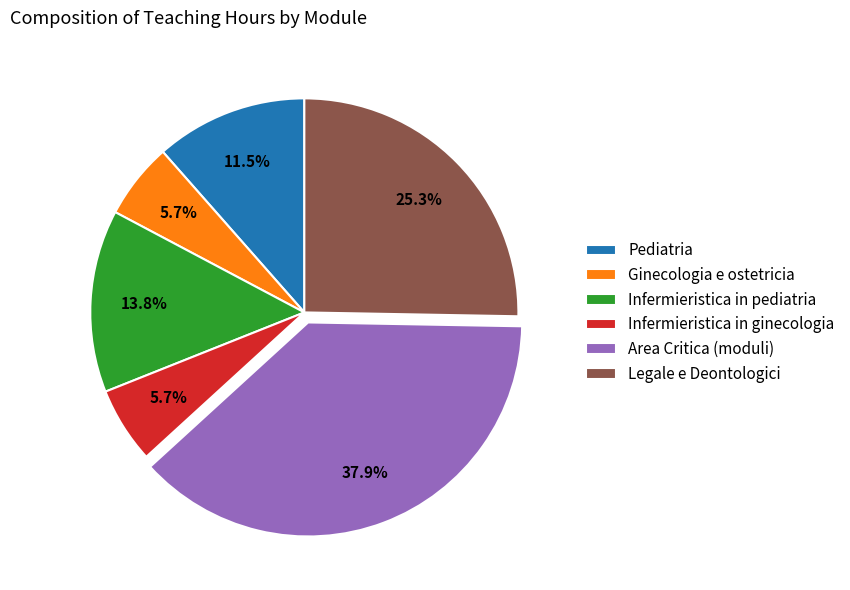

Which category has the biggest portion of the pie?

Area Critica (moduli)